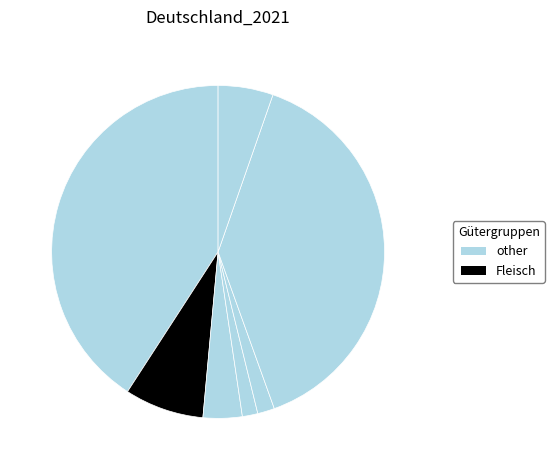

To the nearest percent, what is the difference between the largest and smallest slice percentages?

39%